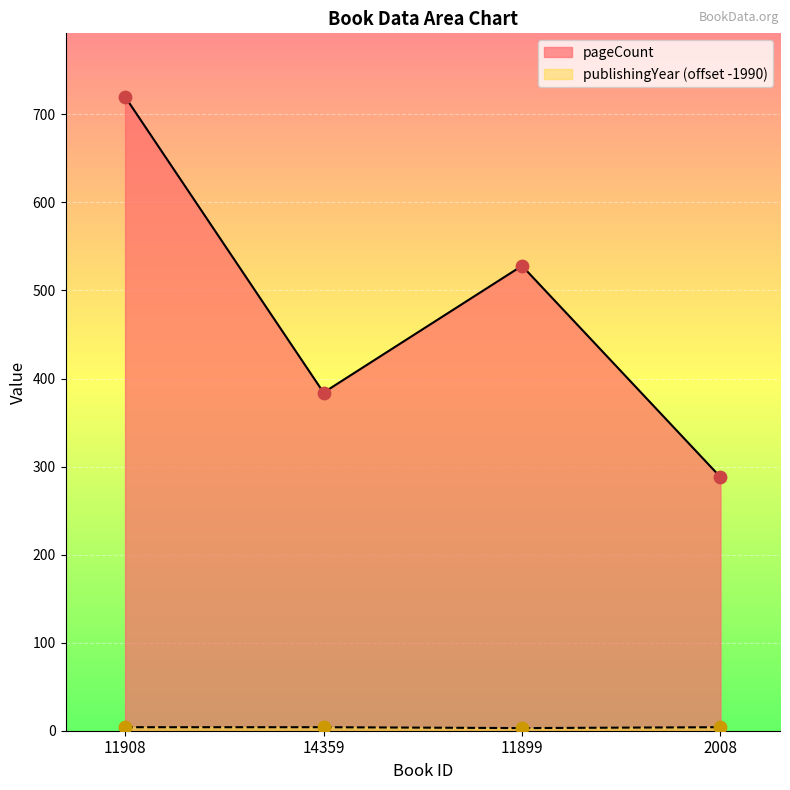

At how many categories does at least one series exceed 383?

3